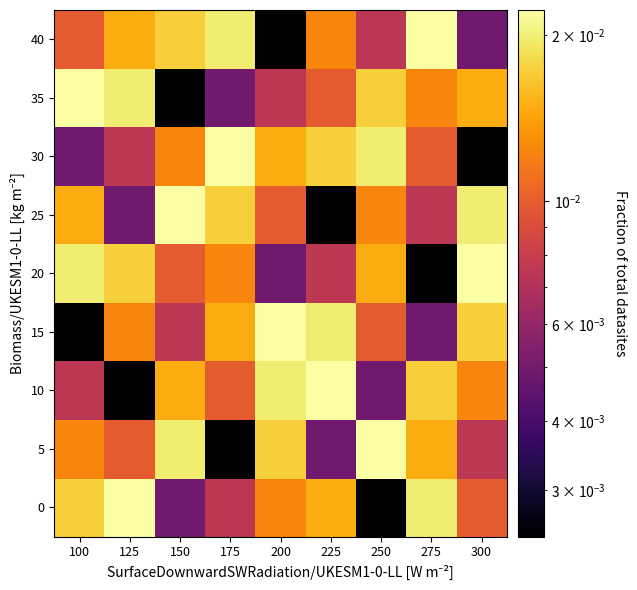

Rank the series at 125 from lowest to highest value.

10, 25, 30, 5, 15, 40, 20, 35, 0